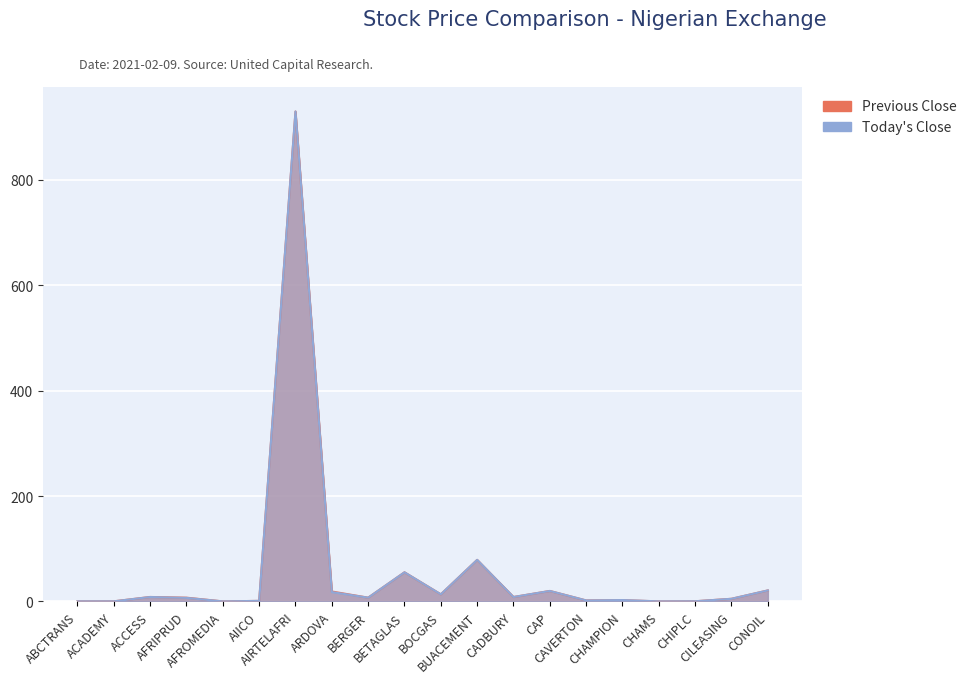

The Today Close series shows 0.3 at ABCTRANS. True or false?

True